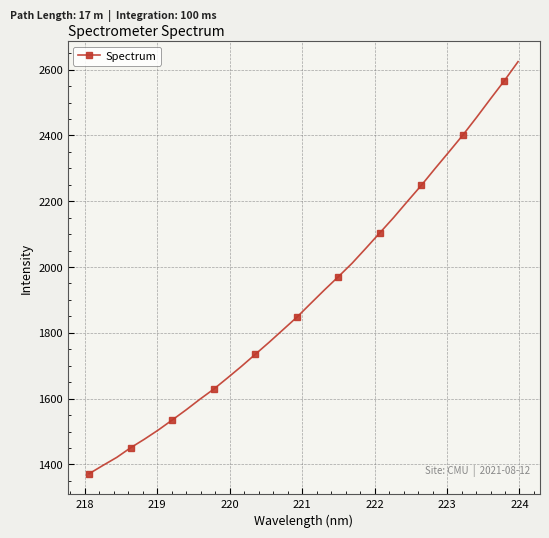

Reading right to left, list all the values displayed in this chart.

2624.2	2565.8	2510.9	2454.9	2400.8	2349.9	2299.6	2248.1	2199.6	2150.4	2103.9	2057.3	2011.6	1970.5	1930.4	1889.1	1847.3	1809.3	1771.3	1734.7	1698.1	1663.2	1628.9	1598.1	1565.7	1535.0	1504.7	1476.9	1450.8	1421.5	1397.0	1371.7